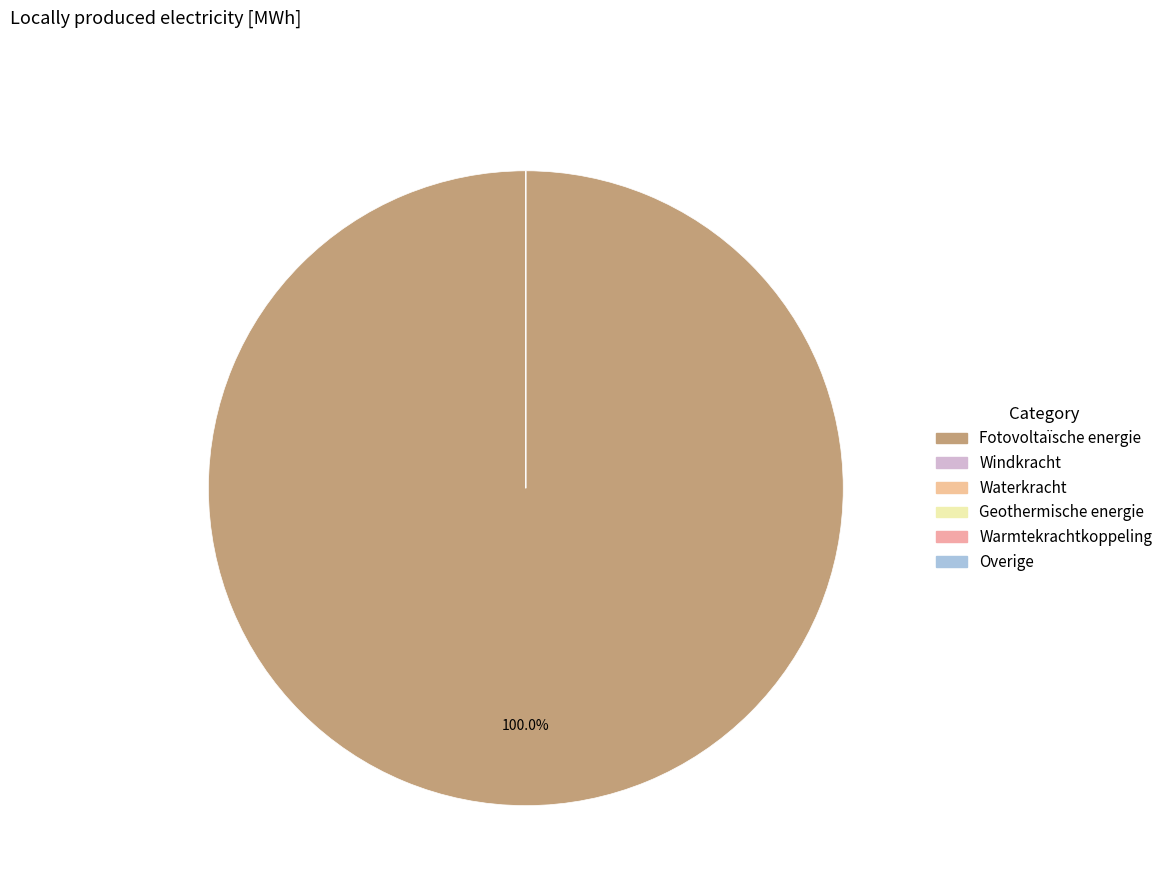

Count the number of slices in the pie.

6